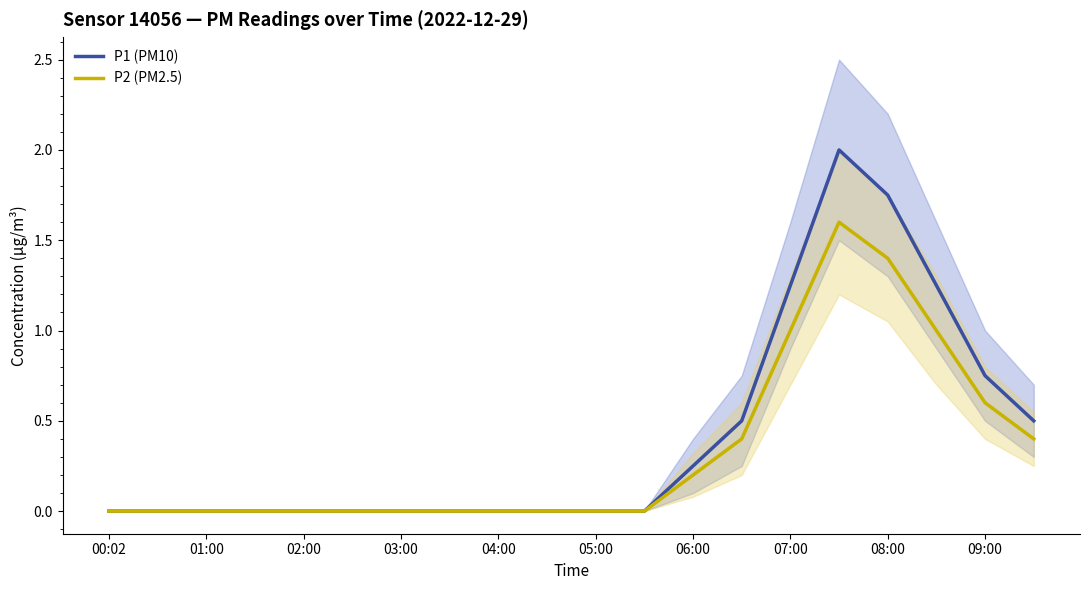

How many values in P2 (PM2.5) are above zero?

8